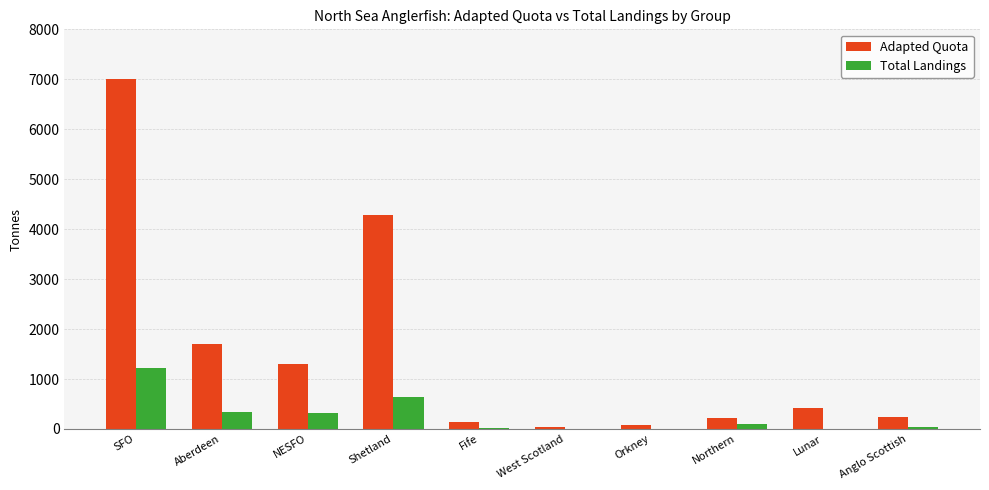

What is the sum of all Total Landings values?

2700.5